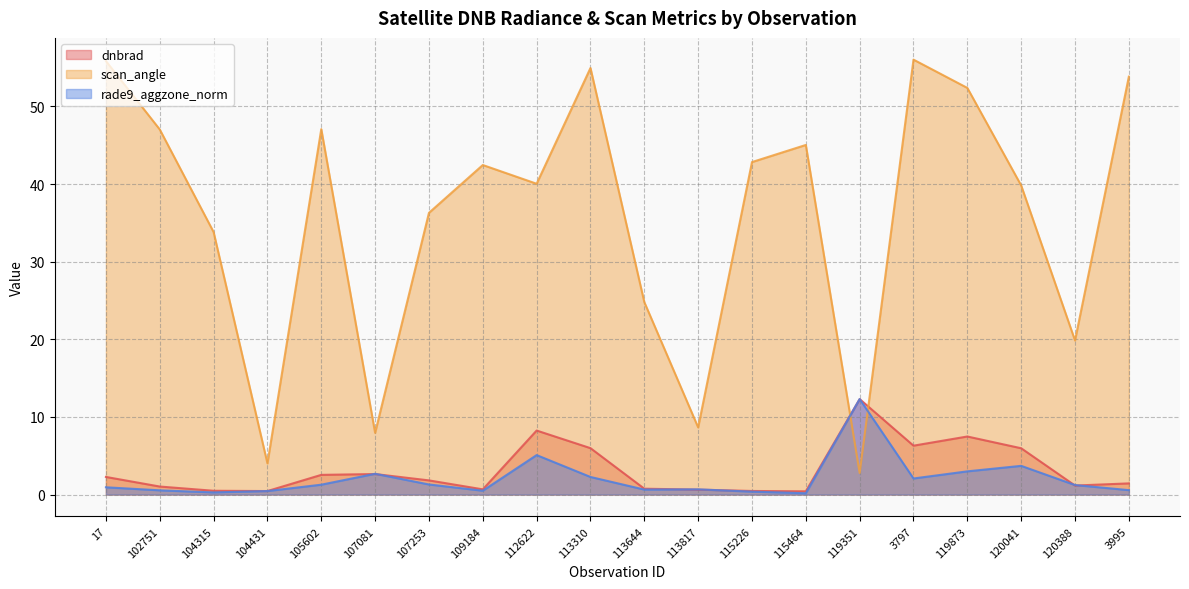

The value of rade9_aggzone_norm at 112622 is 7.9. True or false?

False